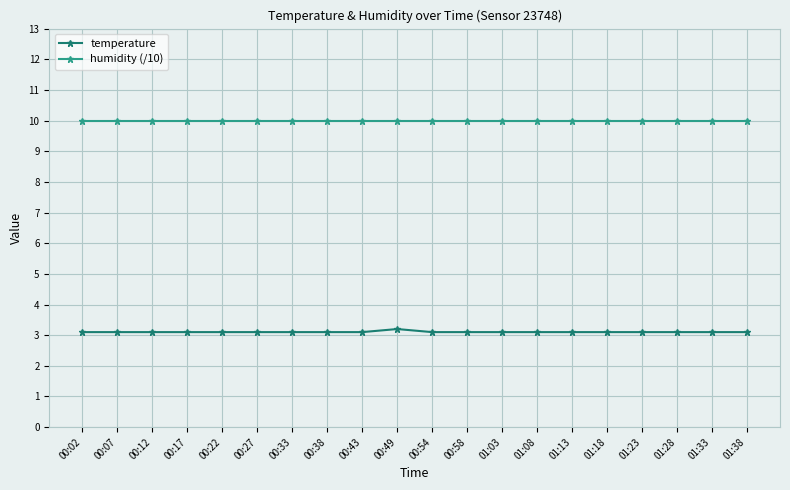

Is this an area chart (filled region under the line)?

No